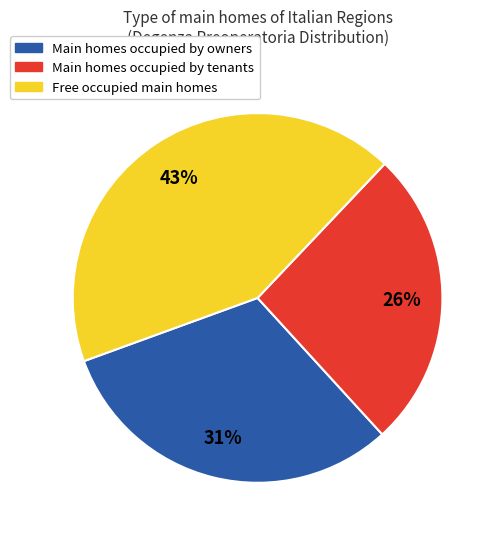

To the nearest percent, what is the combined percentage of Main homes occupied by tenants and Free occupied main homes?

69%